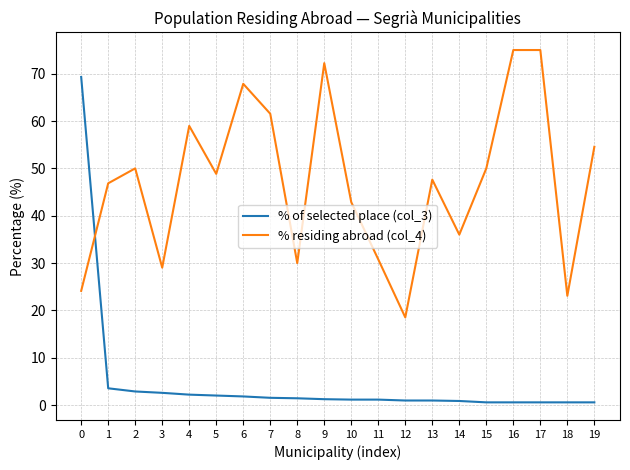

List the series in order of their overall mean, lowest first.

% of selected place (col_3), % residing abroad (col_4)